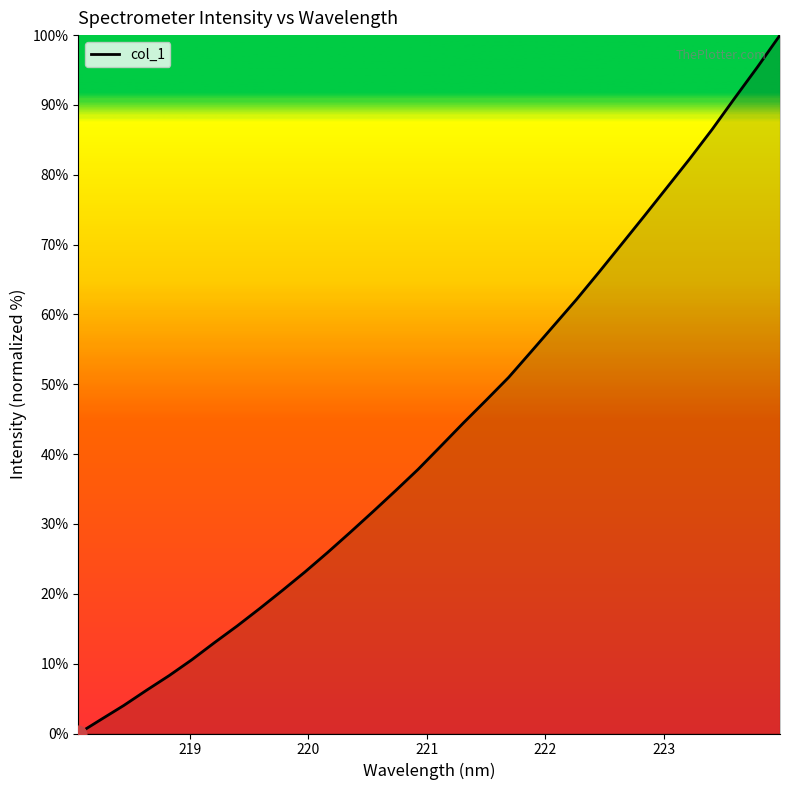

Reading left to right, extract all data points from this chart.

0.0	2.0	4.0	6.2	8.3	10.6	13.0	15.4	17.9	20.5	23.1	25.9	28.8	31.8	34.8	37.8	41.1	44.5	47.7	51.0	54.7	58.4	62.2	66.1	70.1	74.1	78.2	82.3	86.5	91.0	95.4	100.0